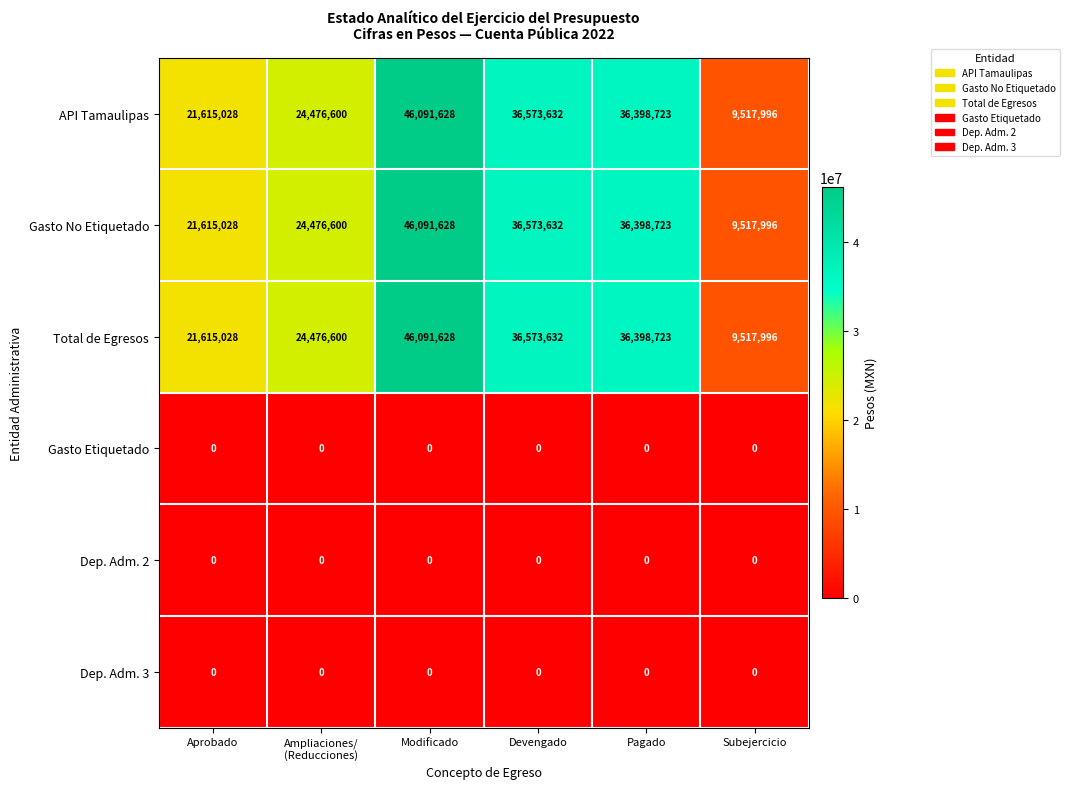

True or false: Gasto No Etiquetado has a value of 36573632 at Devengado.

True